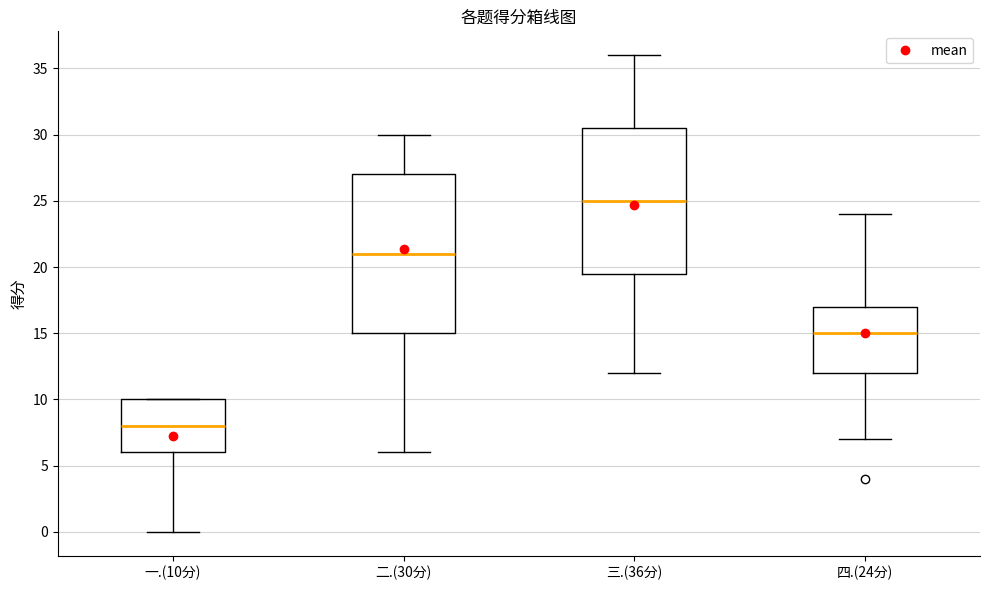

Where is the lower edge of the box for 一.(10分) on the y-axis? The values are not printed on the chart, so give them approximately, as read against the axis.

6.0